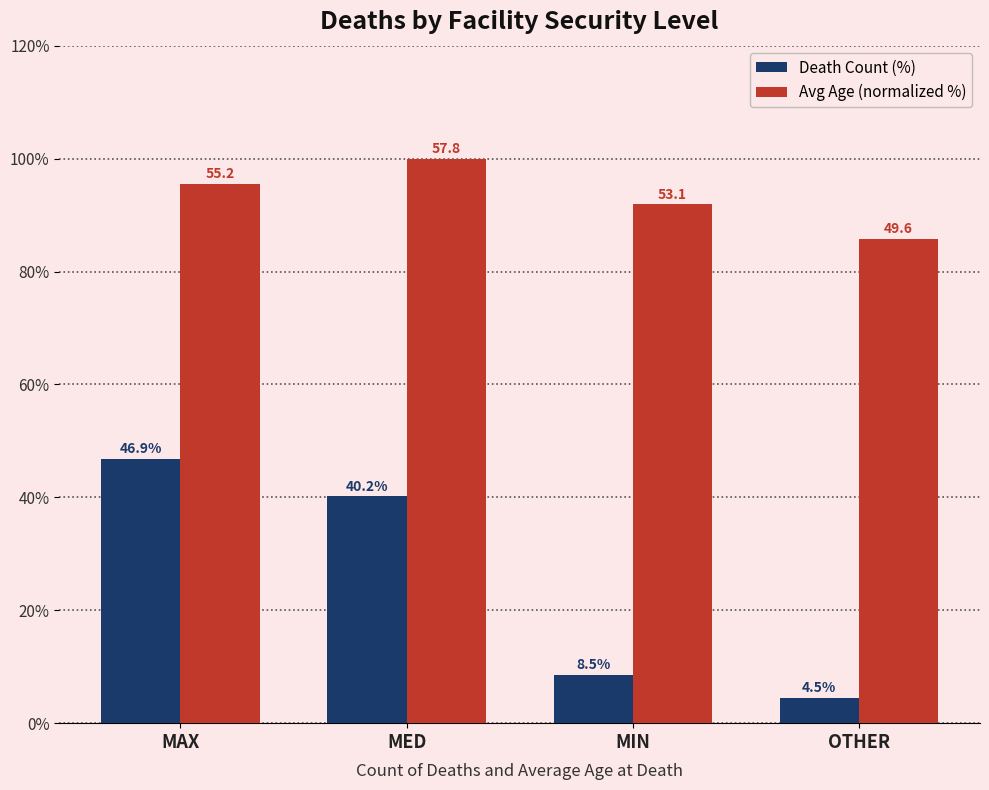

What is the difference between the maximum and minimum values in the Death Count (%) series?

42.4